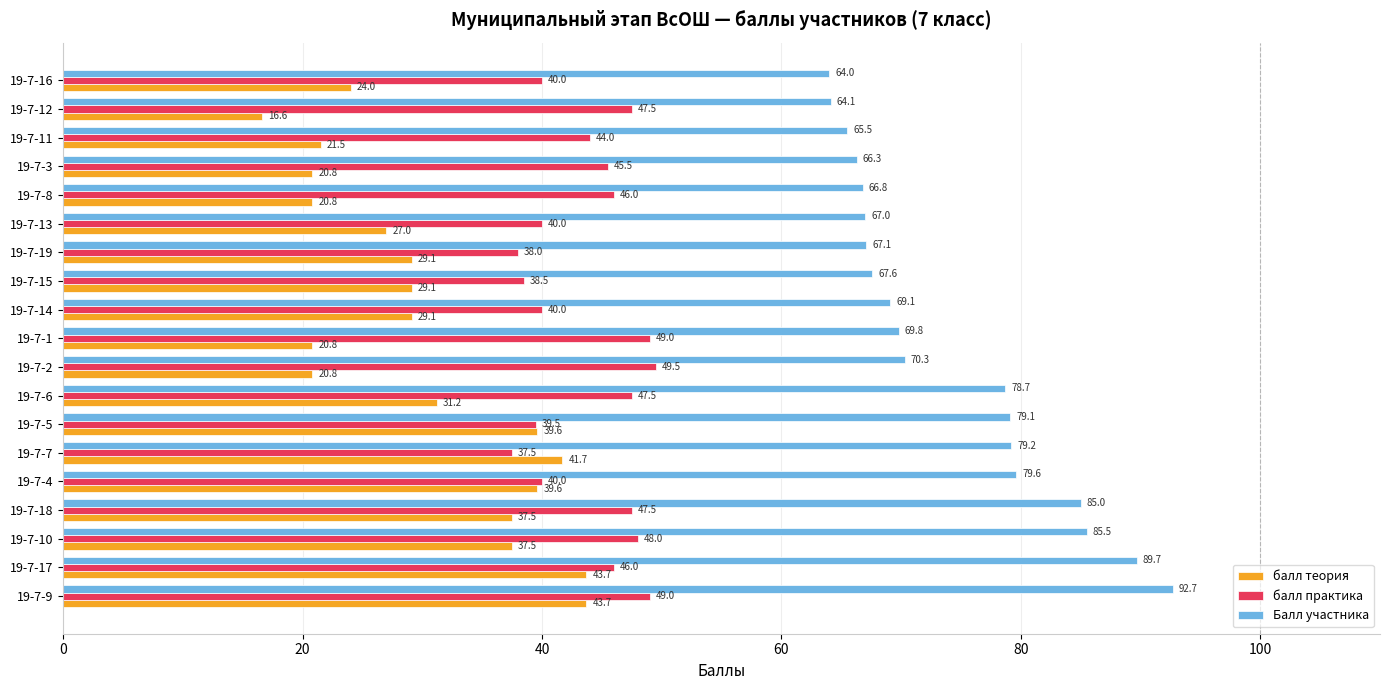

Between 19-7-6 and 19-7-15, which series saw the biggest shift?

Балл участника